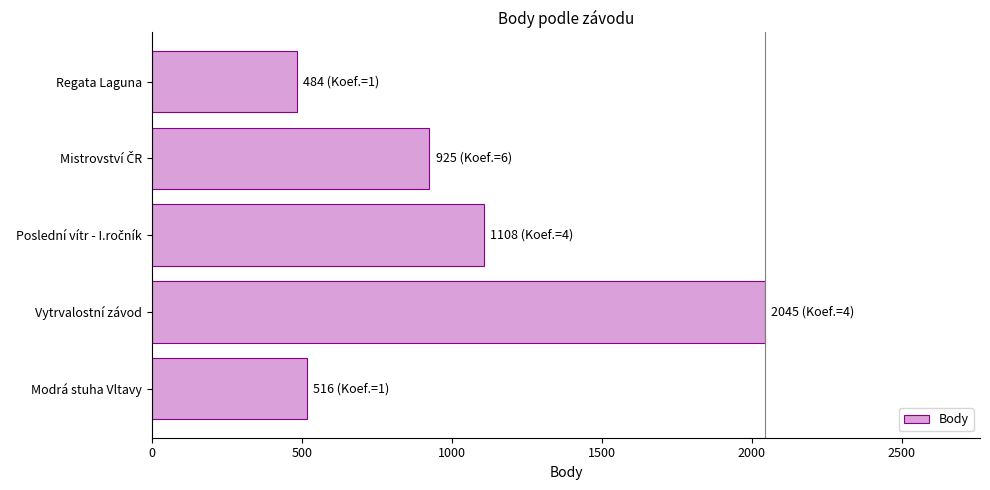

How many distinct data groups are displayed?

1